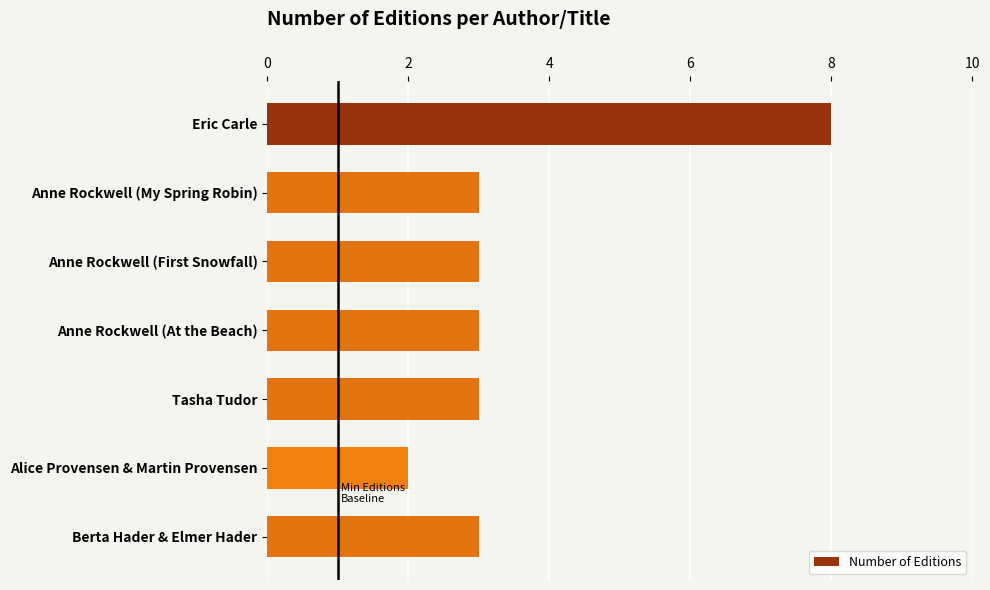

What is the label of the 7th bar from the bottom?

Eric Carle